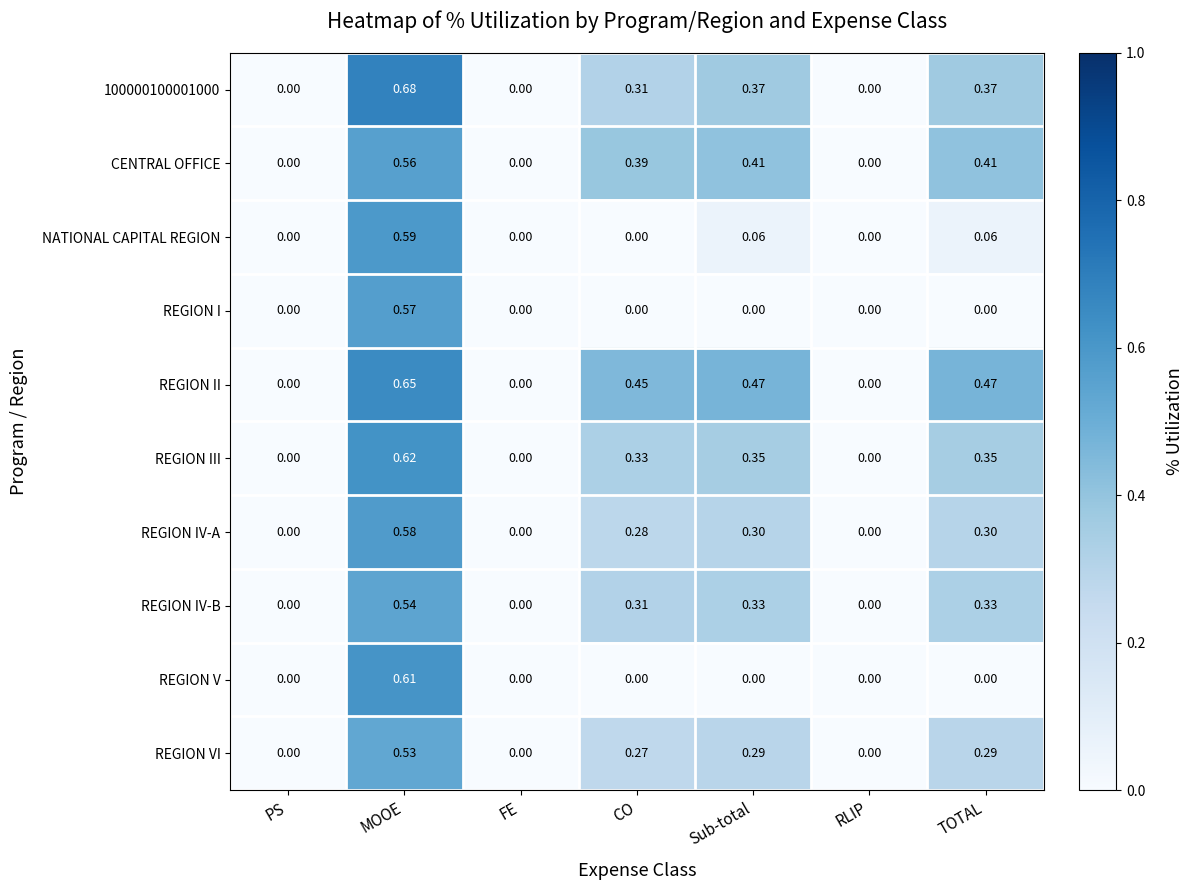

At which category does the chart reach its peak across all series?

MOOE